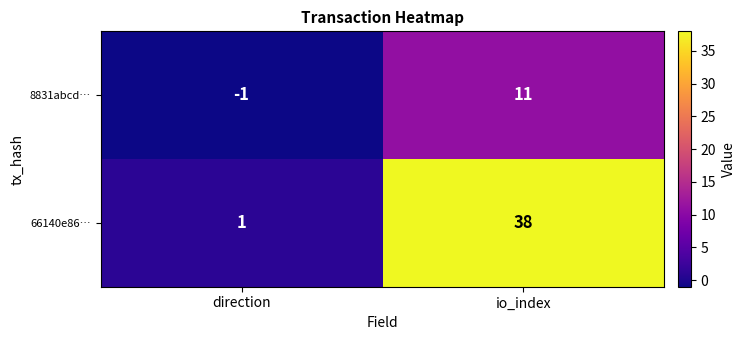

At which label is 66140e86… closest to 19?

direction